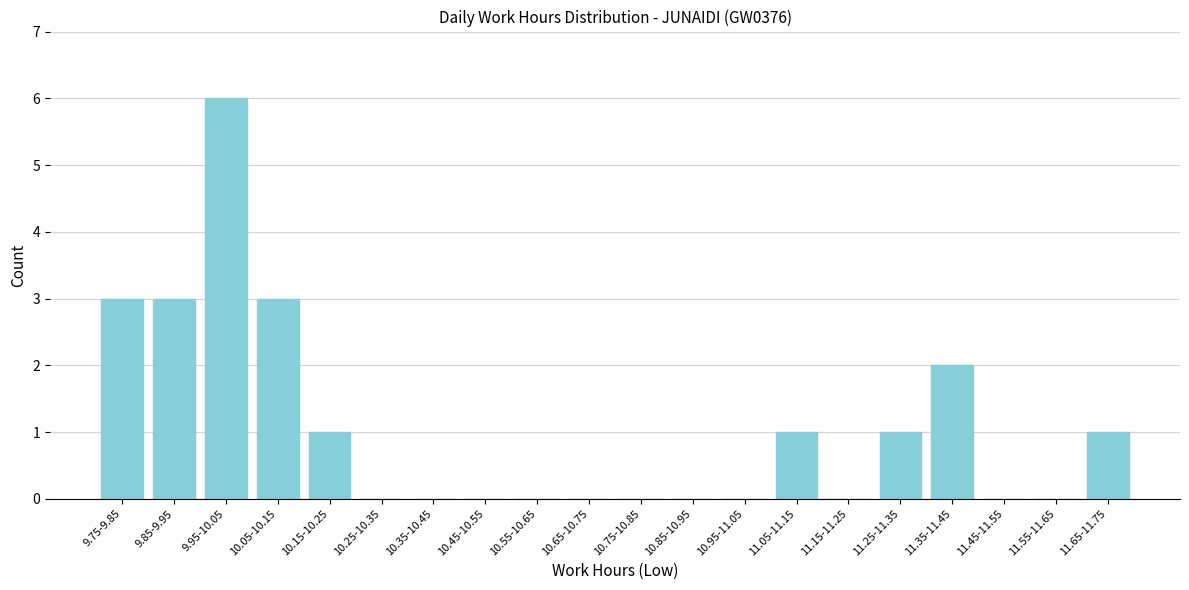

Reading left to right, list all the values displayed in this chart.

9.75-9.85=3	9.85-9.95=3	9.95-10.05=6	10.05-10.15=3	10.15-10.25=1	10.25-10.35=0	10.35-10.45=0	10.45-10.55=0	10.55-10.65=0	10.65-10.75=0	10.75-10.85=0	10.85-10.95=0	10.95-11.05=0	11.05-11.15=1	11.15-11.25=0	11.25-11.35=1	11.35-11.45=2	11.45-11.55=0	11.55-11.65=0	11.65-11.75=1